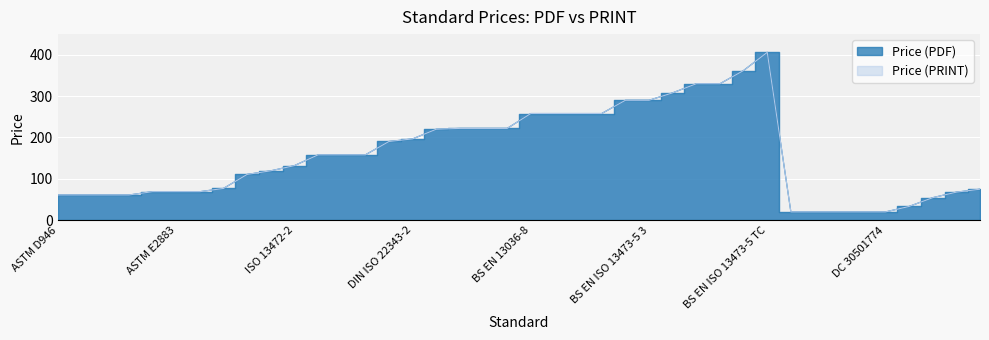

Which category has the highest value across all series?

BS EN ISO 13473-5 TC